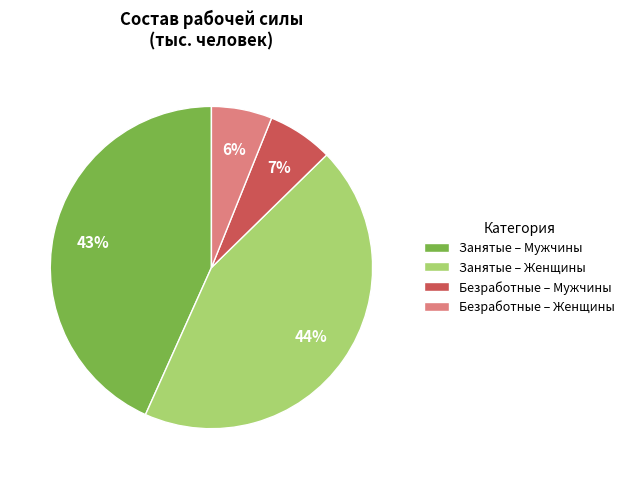

What percentage is the Занятые – Женщины slice, to the nearest percent?

44%